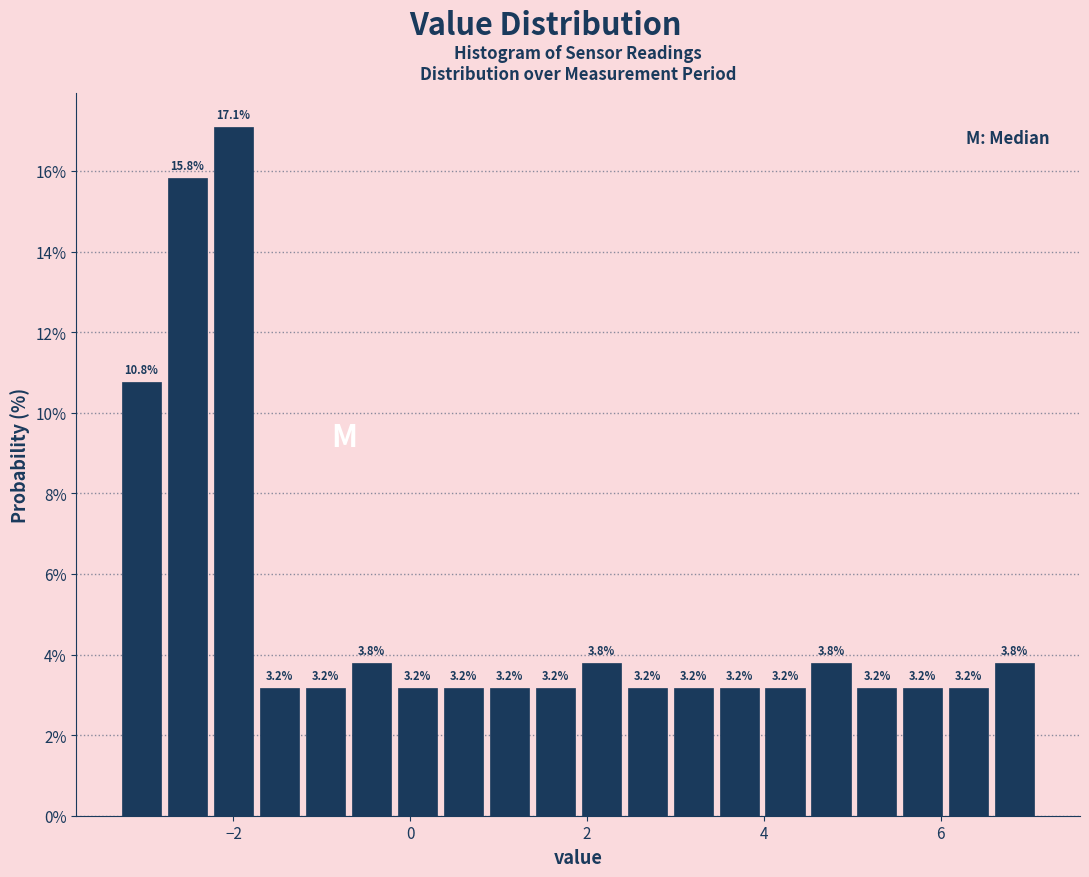

Read against the x-axis, roughly where is the centre of the tallest bar?

-2.0